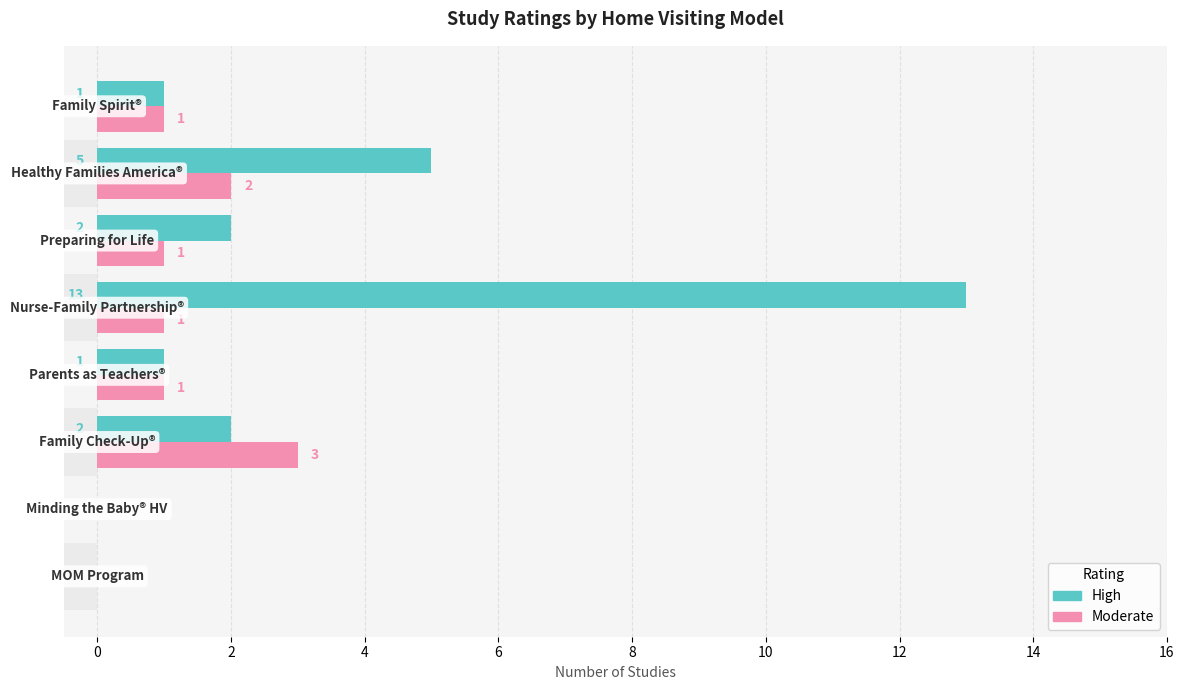

What is the difference between the second highest and minimum values in the High series?

5